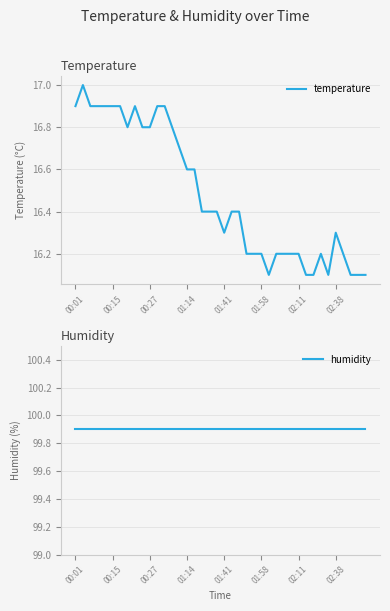

Does the chart have visible grid lines?

Yes